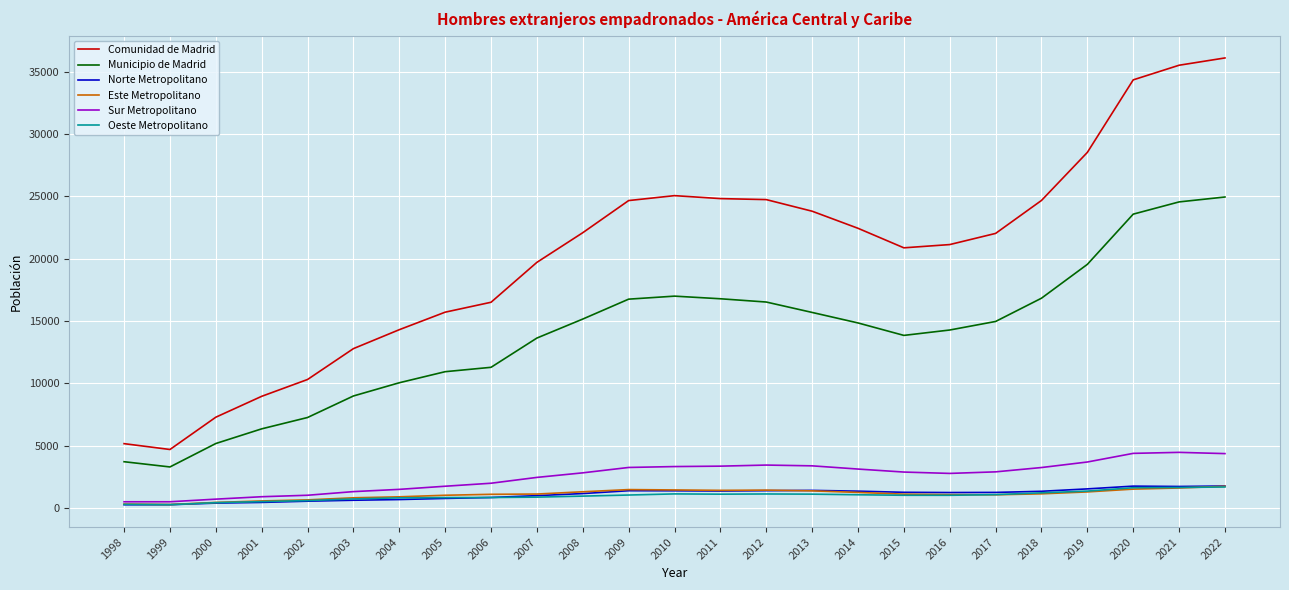

True or false: Este Metropolitano and Municipio de Madrid intersect in this chart.

False